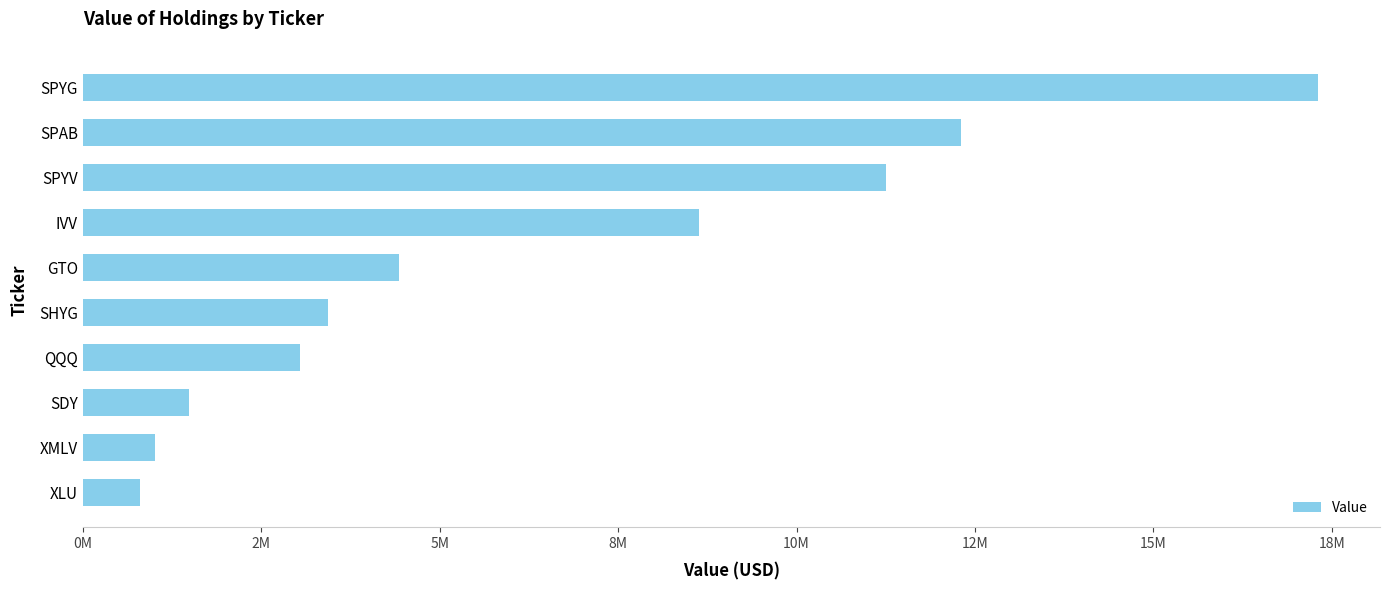

Rank the categories by value from lowest to highest.

XLU, XMLV, SDY, QQQ, SHYG, GTO, IVV, SPYV, SPAB, SPYG